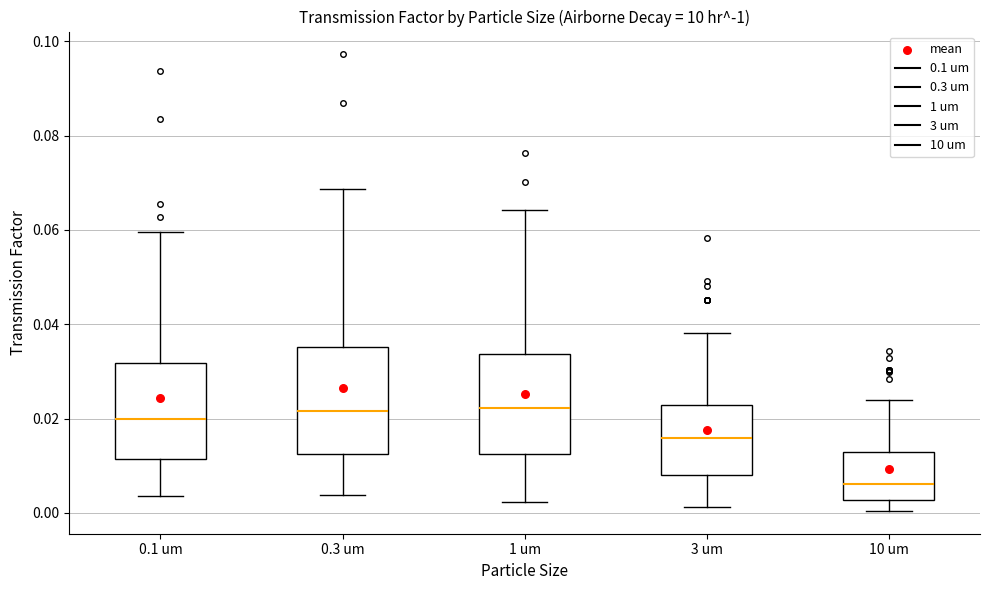

Reading left to right, transcribe this box plot: for each box, give where its median line is, the range the box spans, and where its two whiskers end, as read against the y-axis. The values are not printed on the chart, so give them approximately, as read against the axis.

0.1 um: median 0.020, box 0.012 to 0.032, whiskers 0.004 to 0.060
0.3 um: median 0.022, box 0.012 to 0.036, whiskers 0.004 to 0.068
1 um: median 0.022, box 0.012 to 0.034, whiskers 0.002 to 0.064
3 um: median 0.016, box 0.008 to 0.022, whiskers 0.002 to 0.038
10 um: median 0.006, box 0.002 to 0.012, whiskers 0.000 to 0.024